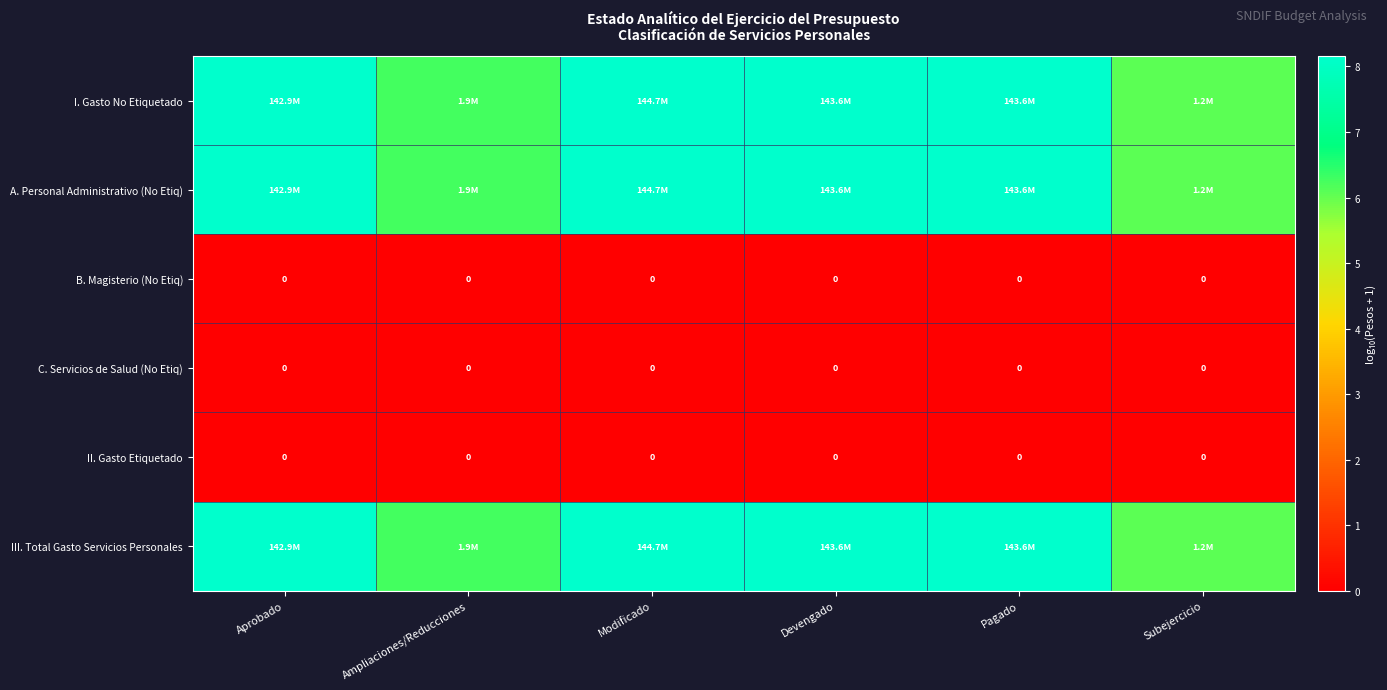

How many distinct data groups are displayed?

6